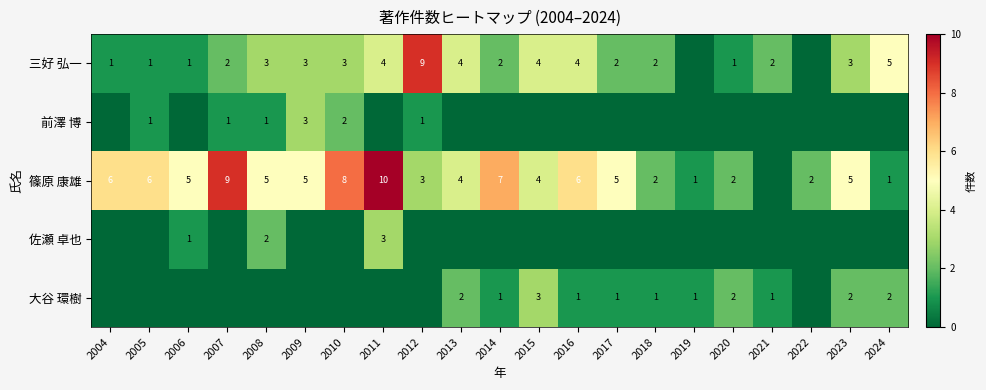

What is the sum of the 篠原 康雄 values at 2008 and 2019?

6